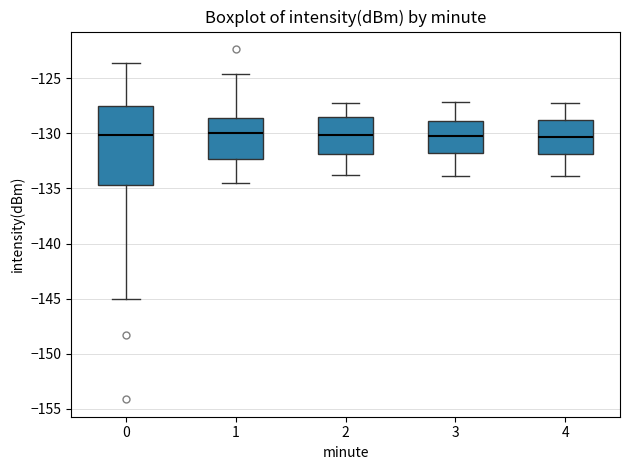

Where does the upper whisker of the box at x = 2 end on the y-axis? The values are not printed on the chart, so give them approximately, as read against the axis.

-127.0